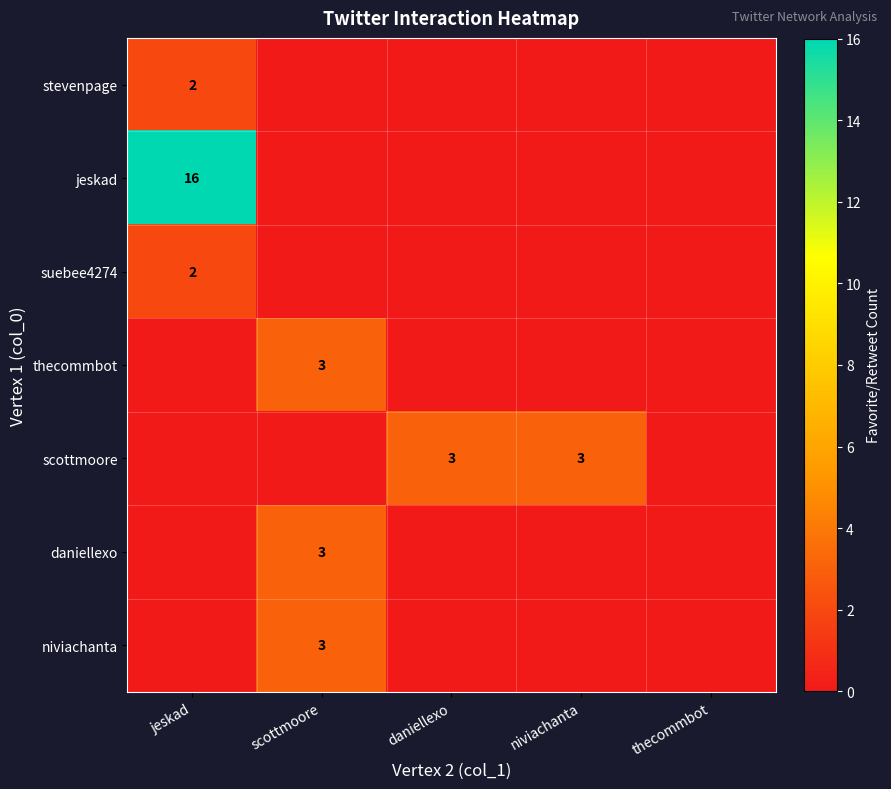

Which has a higher value, jeskad or daniellexo?

jeskad